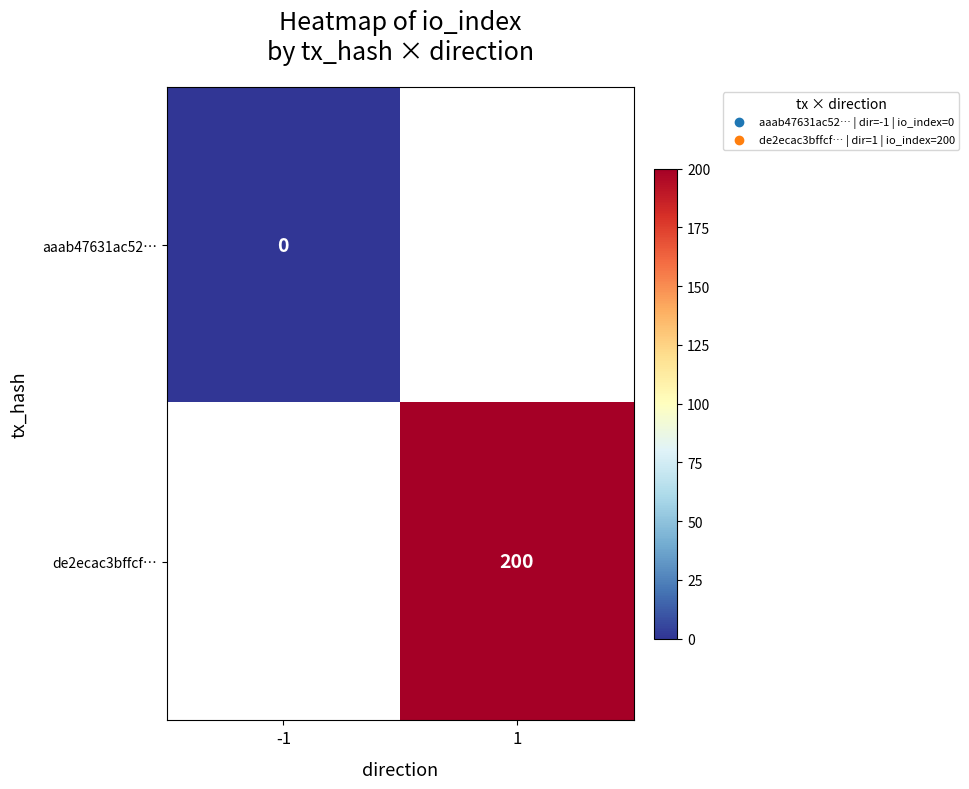

True or false: de2ecac3bffcf… has a value of 343 at 1.

False